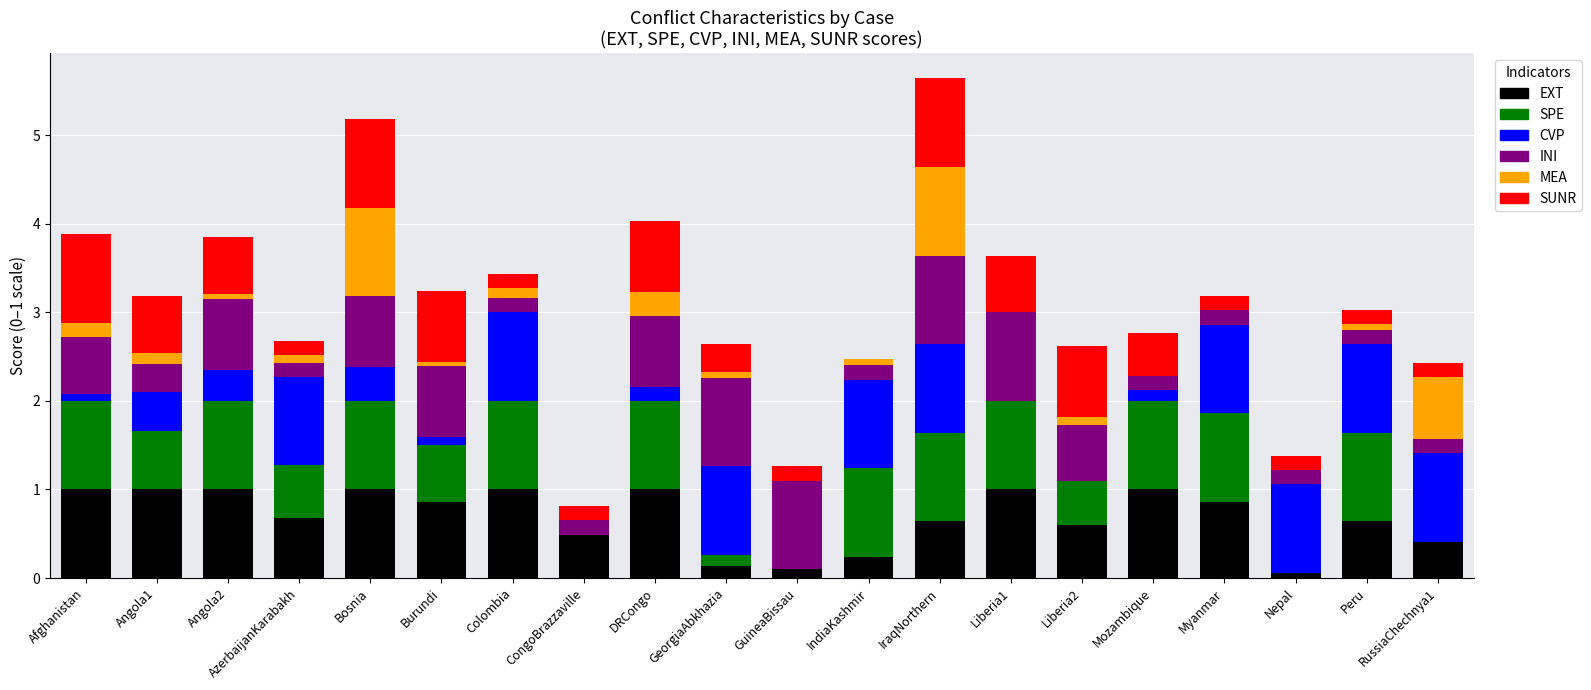

The EXT series shows 0.6 at IraqNorthern. True or false?

True